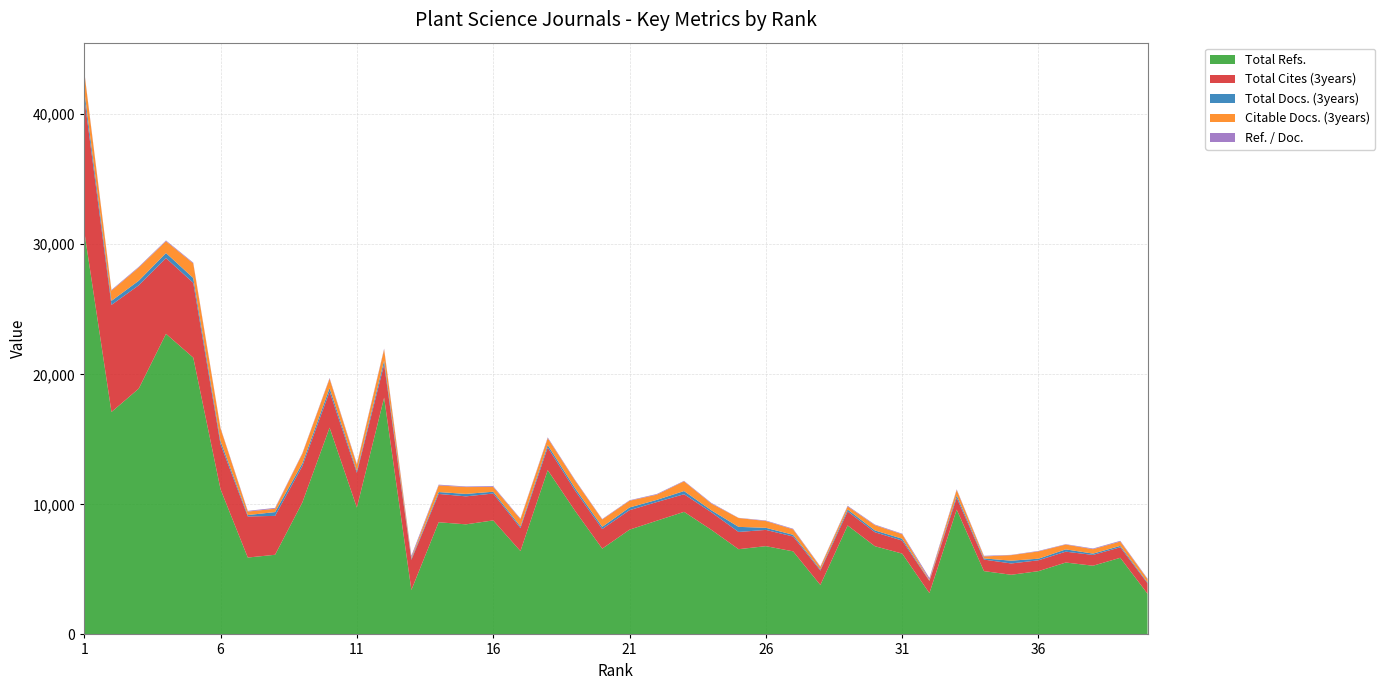

Reading left to right, list all the values displayed in this chart.

Total Refs.: 31029	17105	18901	23114	21284	11161	5912	6124	10143	15900	9755	18206	3419	8625	8464	8767	6410	12634	9514	6596	8054	8743	9425	8047	6554	6788	6388	3803	8378	6783	6216	3177	9600	4868	4587	4865	5529	5282	5892	3126
Total Cites (3years): 10291	8235	7945	5824	5752	3459	3159	2991	2797	2767	2673	2556	2320	2178	2152	2066	1763	1740	1554	1508	1500	1433	1356	1347	1325	1248	1143	1108	1076	1074	999	937	903	887	869	836	834	830	809	804
Total Docs. (3years): 534	309	350	390	369	246	109	291	212	274	147	300	83	145	188	140	125	194	185	171	208	170	243	154	391	163	131	81	151	139	147	22	182	89	215	122	177	102	108	65
Citable Docs. (3years): 1425	786	1017	907	1124	974	269	259	735	722	474	857	83	509	528	367	563	519	590	562	516	400	746	516	680	521	417	197	233	404	342	56	423	148	426	559	370	341	334	248
Ref. / Doc.: 58	55	54	59	57	45	54	64	47	58	66	60	142	59	45	62	51	65	51	38	38	51	38	52	16	41	48	46	55	48	42	144	52	54	21	39	31	51	54	48